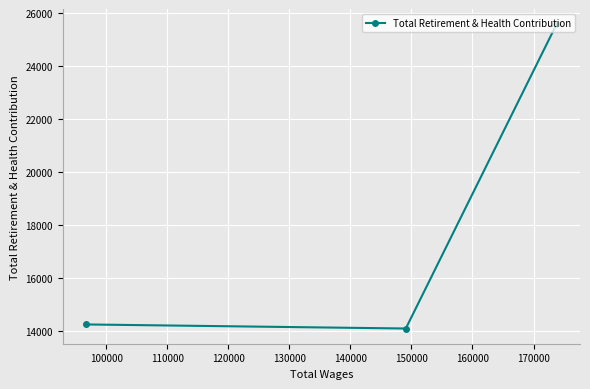

What is the sum of all values?

53915